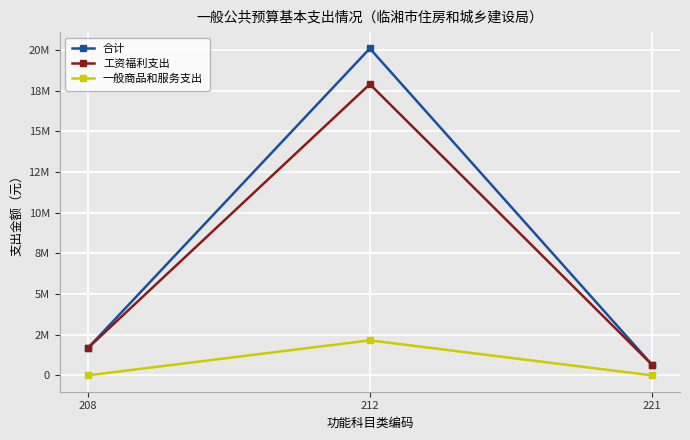

Which series has the widest spread of values?

合计